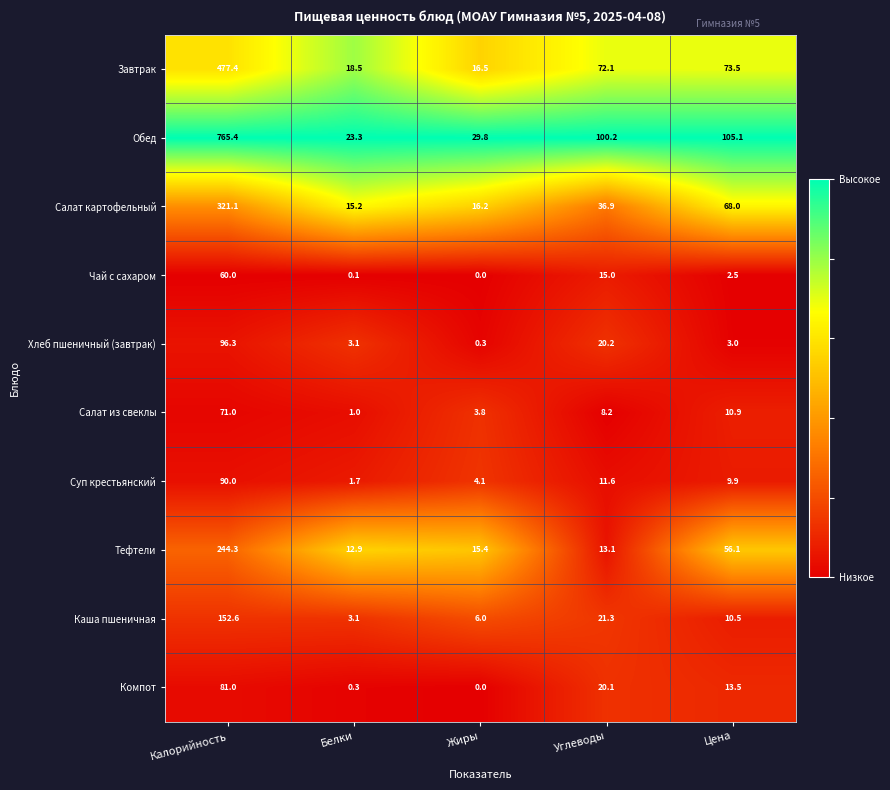

At how many categories does at least one series exceed 0?

5